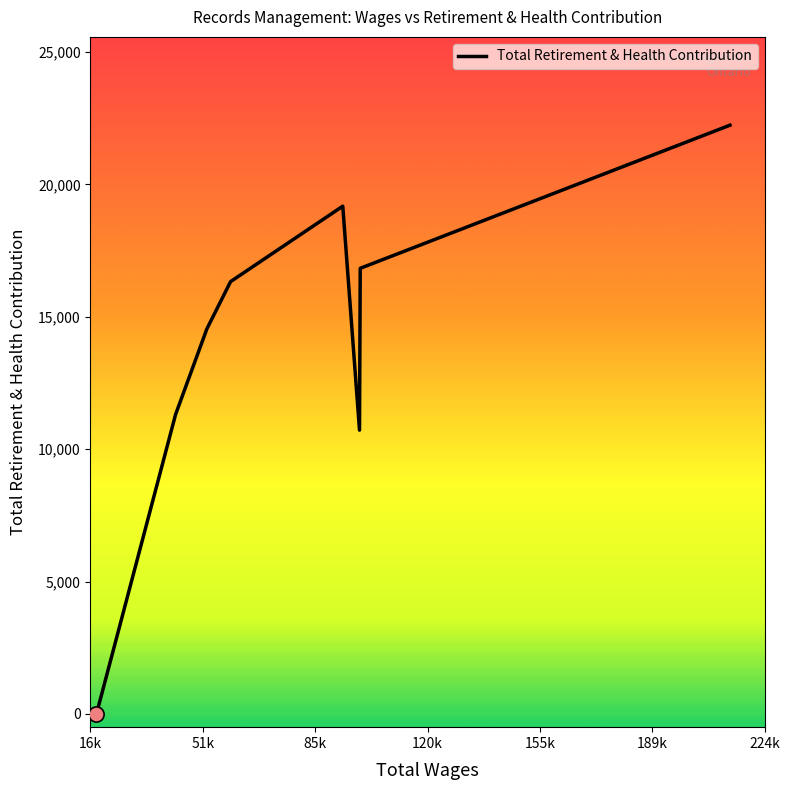

What is the difference between the maximum and minimum values?

22232